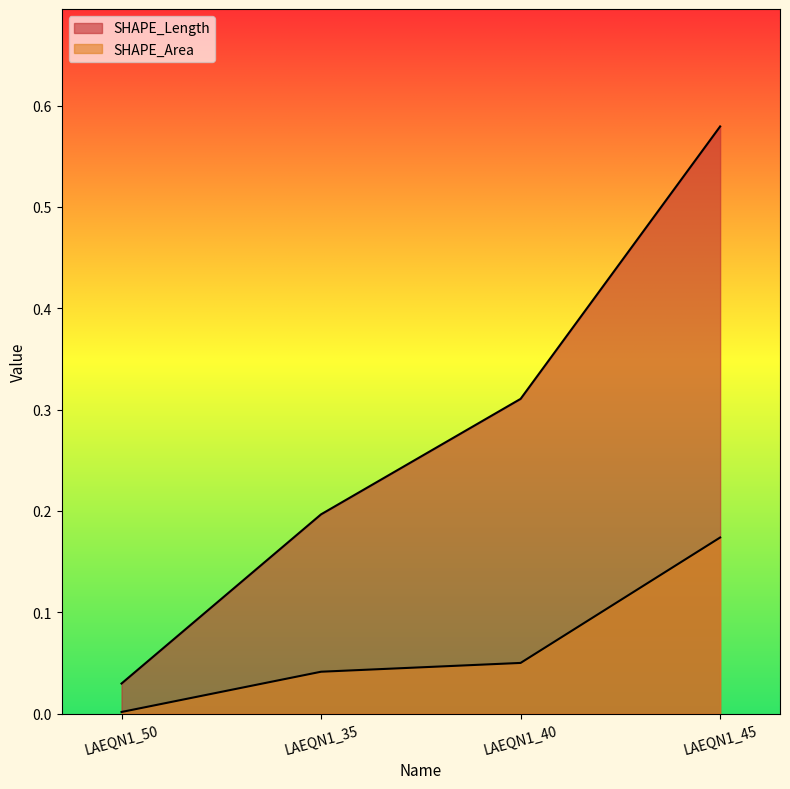

True or false: SHAPE_Length and SHAPE_Area cross at least once.

False